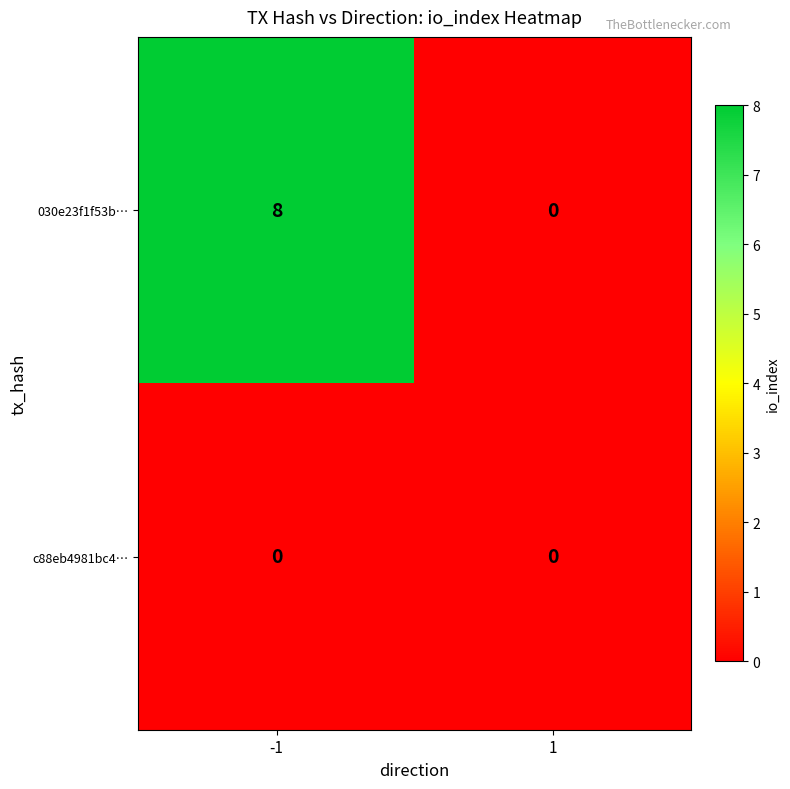

Which series has the largest total across all categories?

030e23f1f53b…